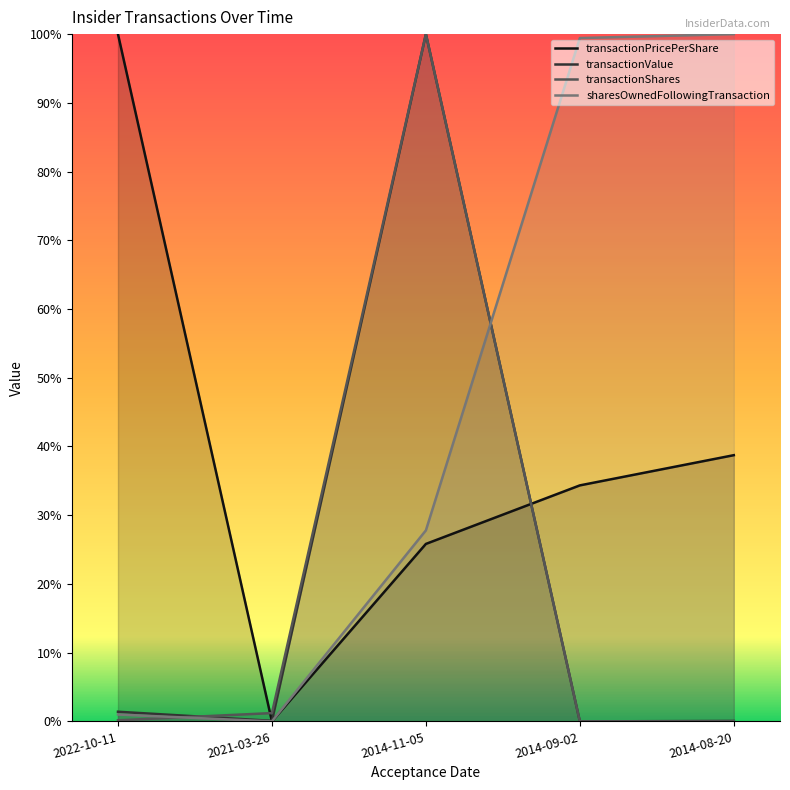

What is the sum of all transactionPricePerShare values?

198.9